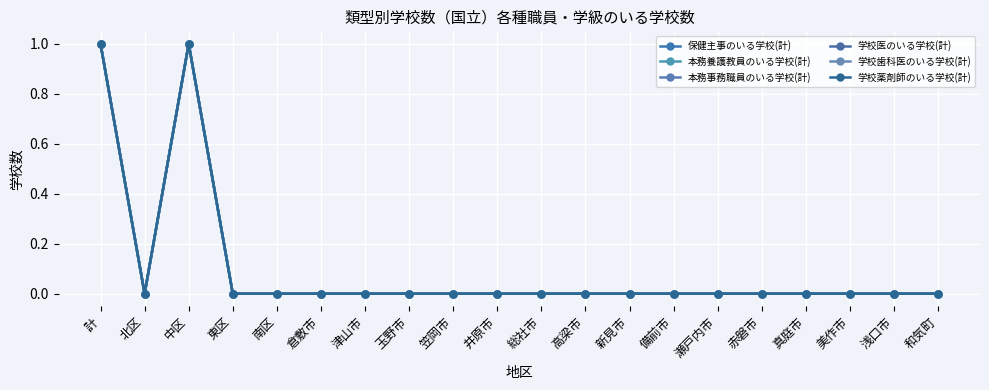

What is the label of the 7th point from the right?

備前市